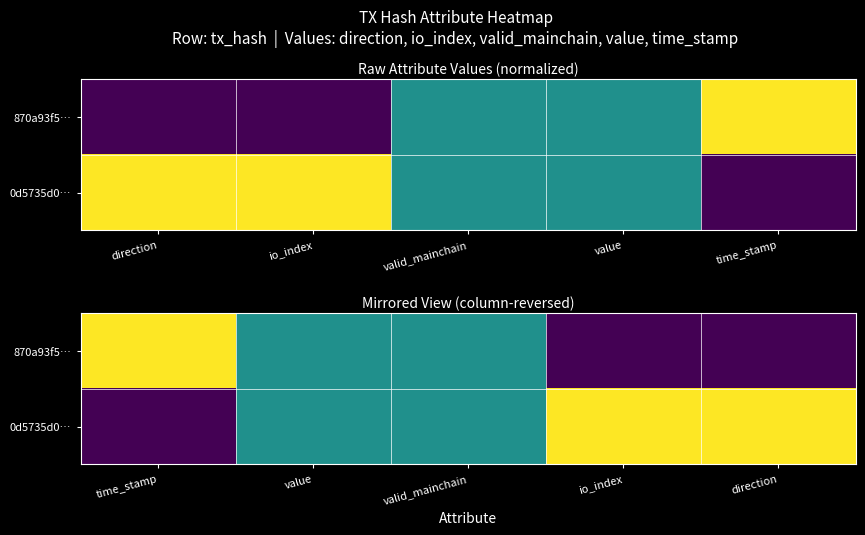

At valid_mainchain, list the series in order from smallest to largest.

870a93f5…, 0d5735d0…